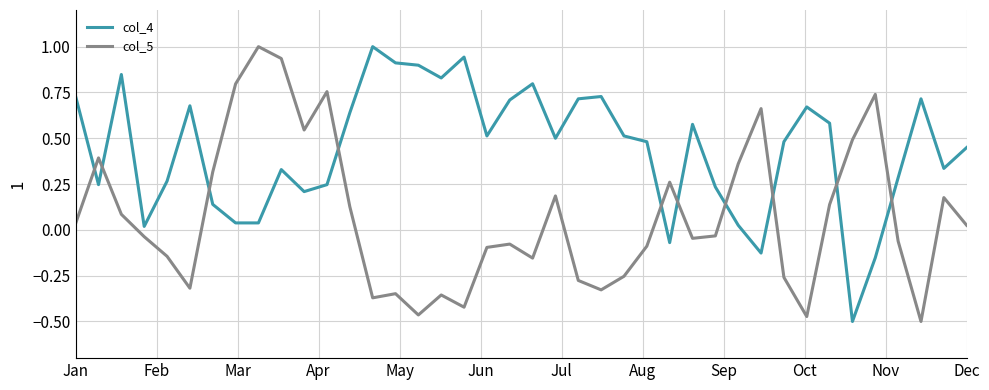

List the series in order of their overall mean, highest first.

col_4, col_5